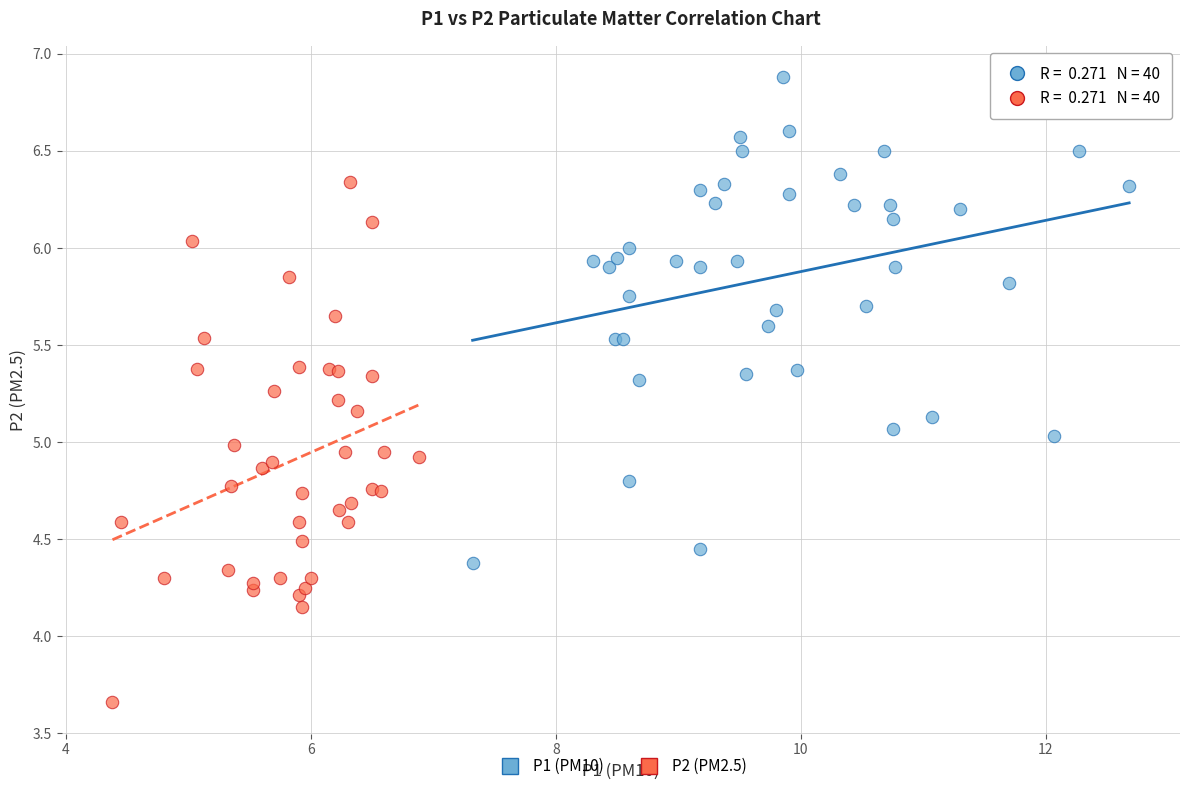

Which series contains the highest Y value?

P1 (PM10)